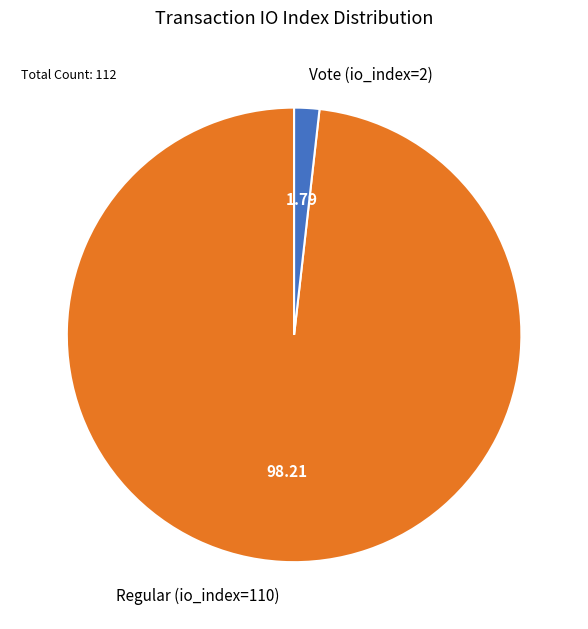

How many slices are in this pie chart?

2